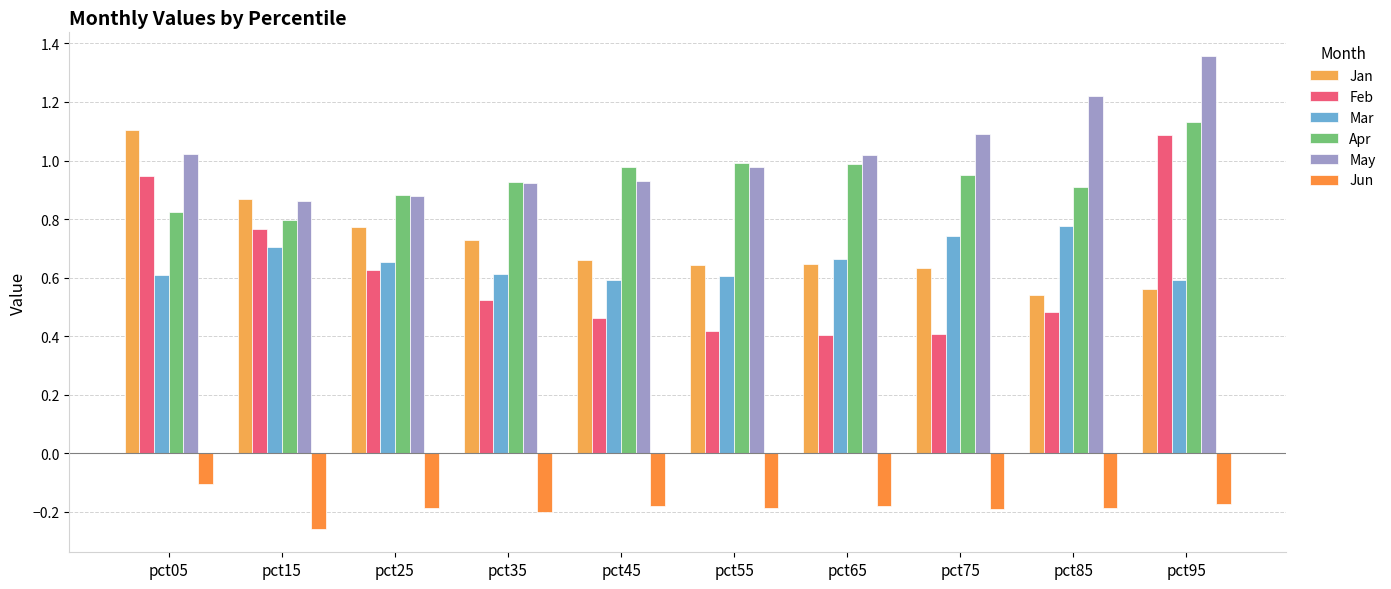

Which label corresponds to the smallest value in the chart?

pct15